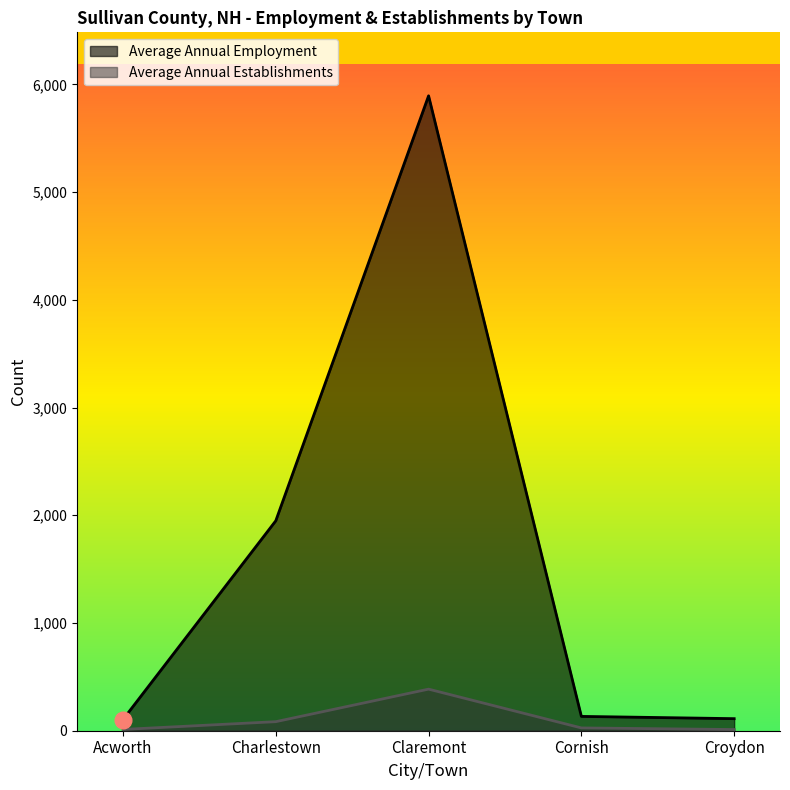

Which series changed the most between Acworth and Claremont?

Average Annual Employment